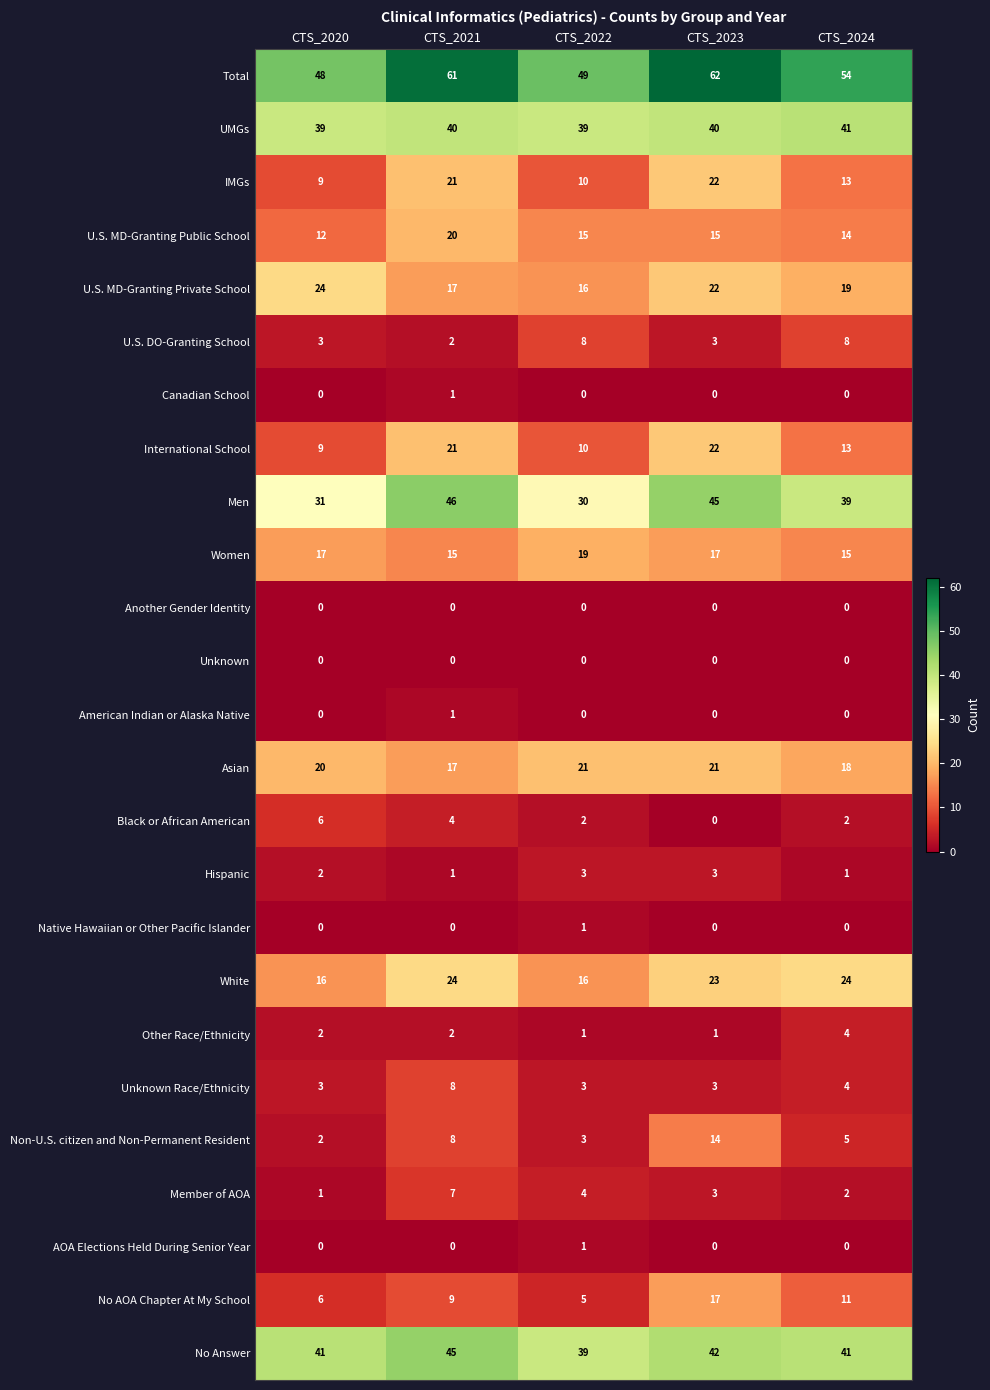

The No AOA Chapter At My School series shows 4 at CTS_2024. True or false?

False